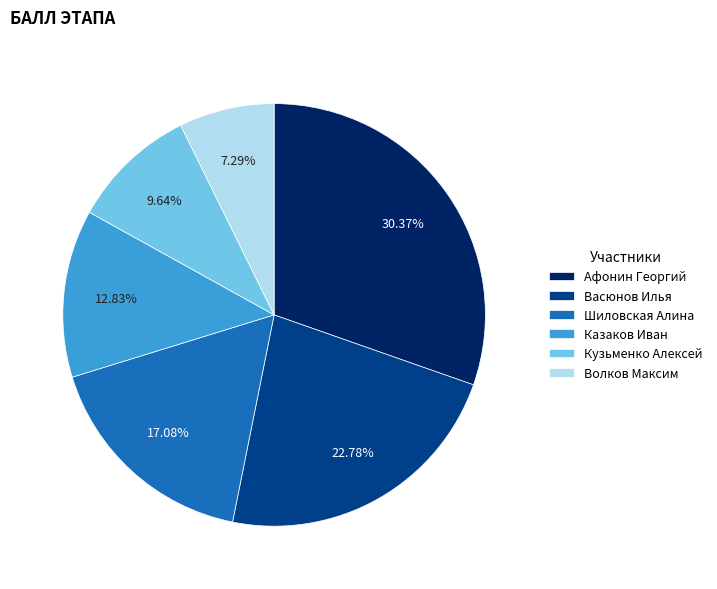

Count the number of slices in the pie.

6